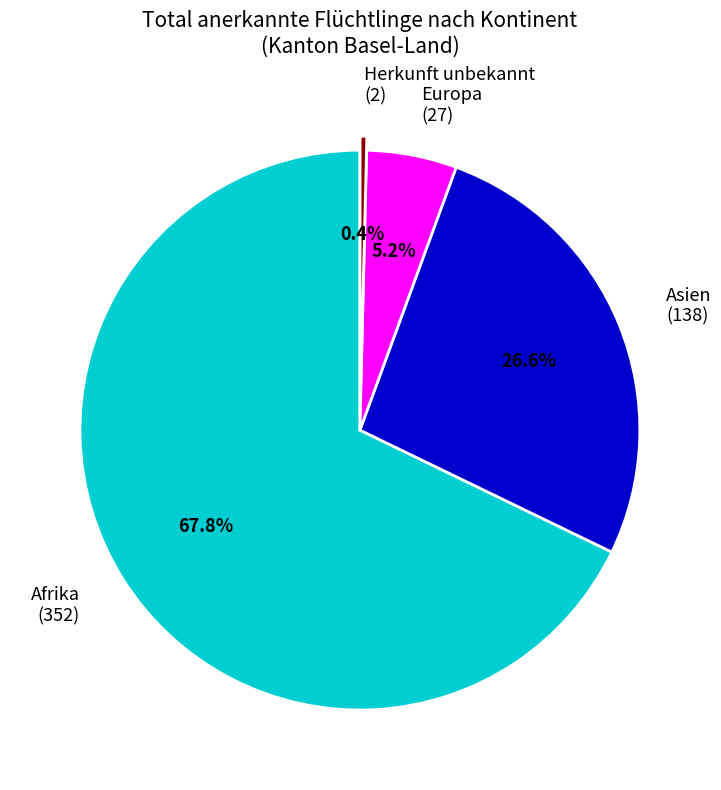

What percentage do Europa and Afrika together represent?

73.0%